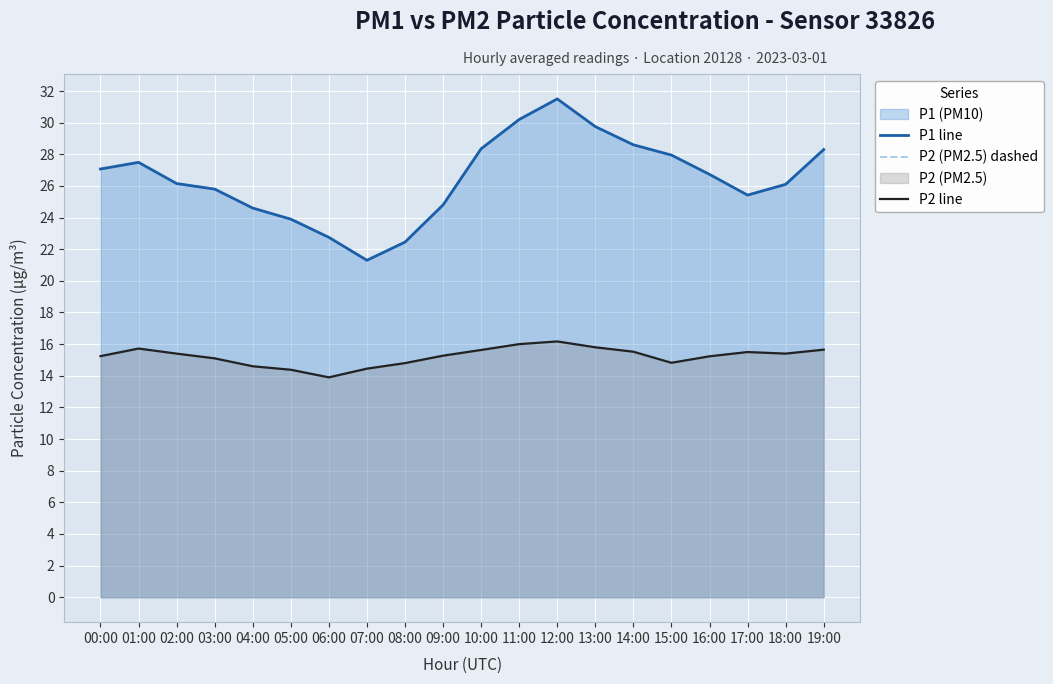

At which category does P1 line reach its first local peak?

01:00